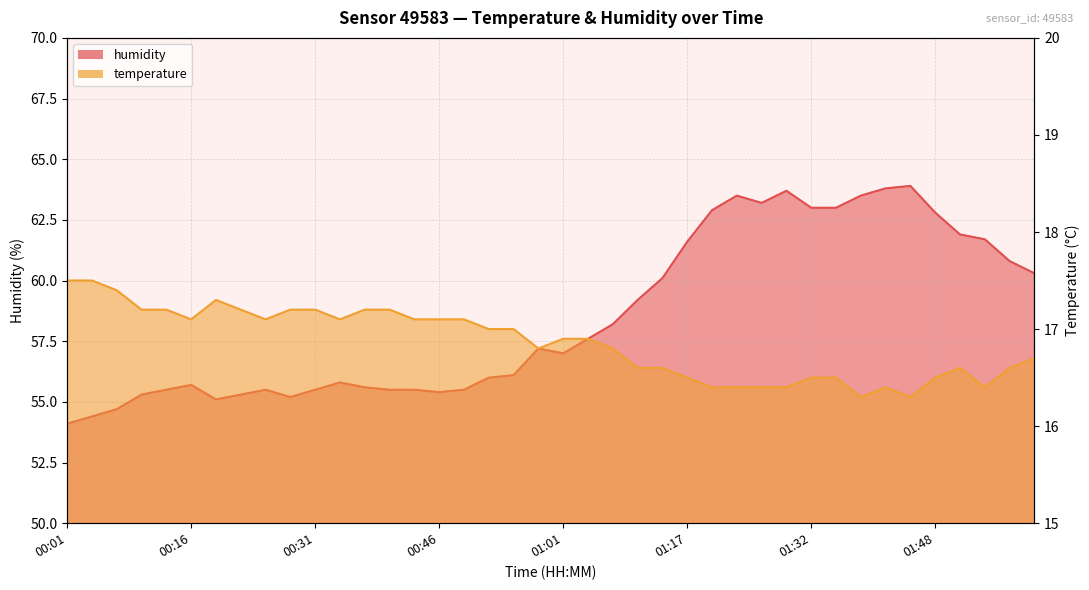

At which category does humidity reach its first local peak?

00:16